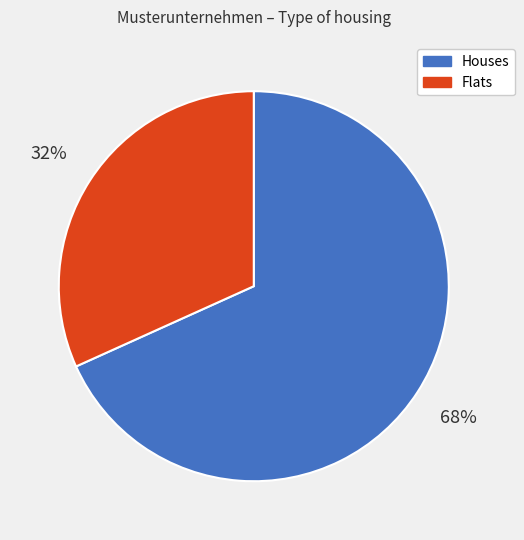

Is there any slice that represents more than half of the pie?

Yes